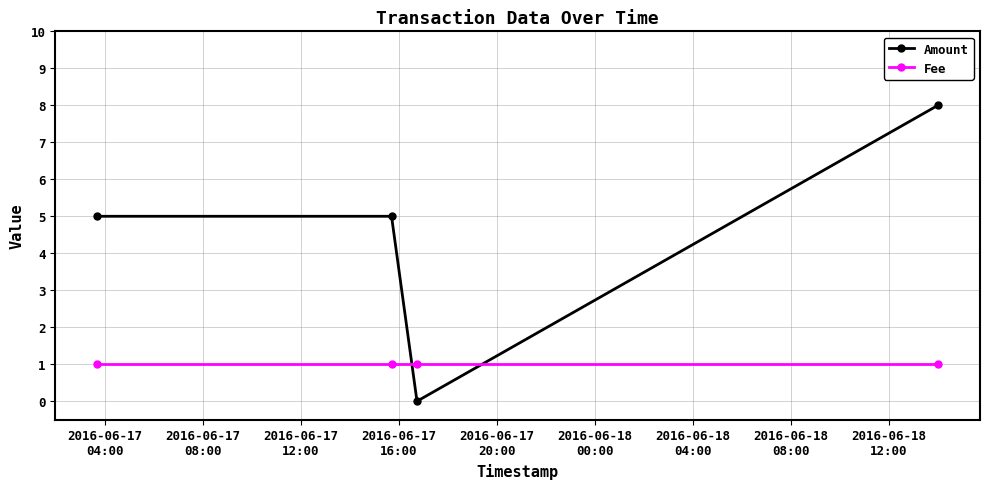

Reading left to right, transcribe all the data shown in this chart.

Amount: 5	5	0	8
Fee: 1	1	1	1